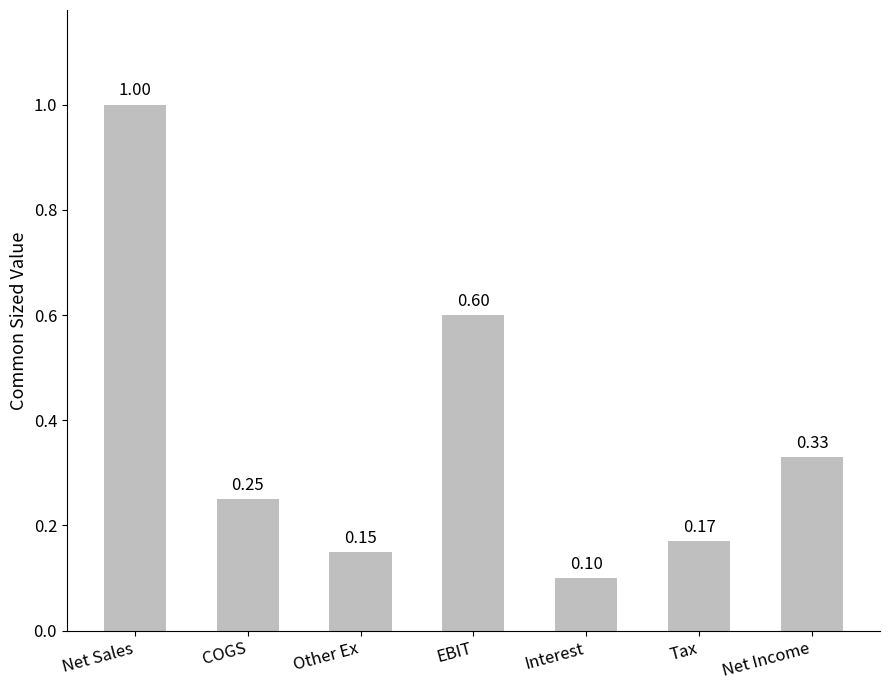

Which has a higher value, Net Income or EBIT?

EBIT